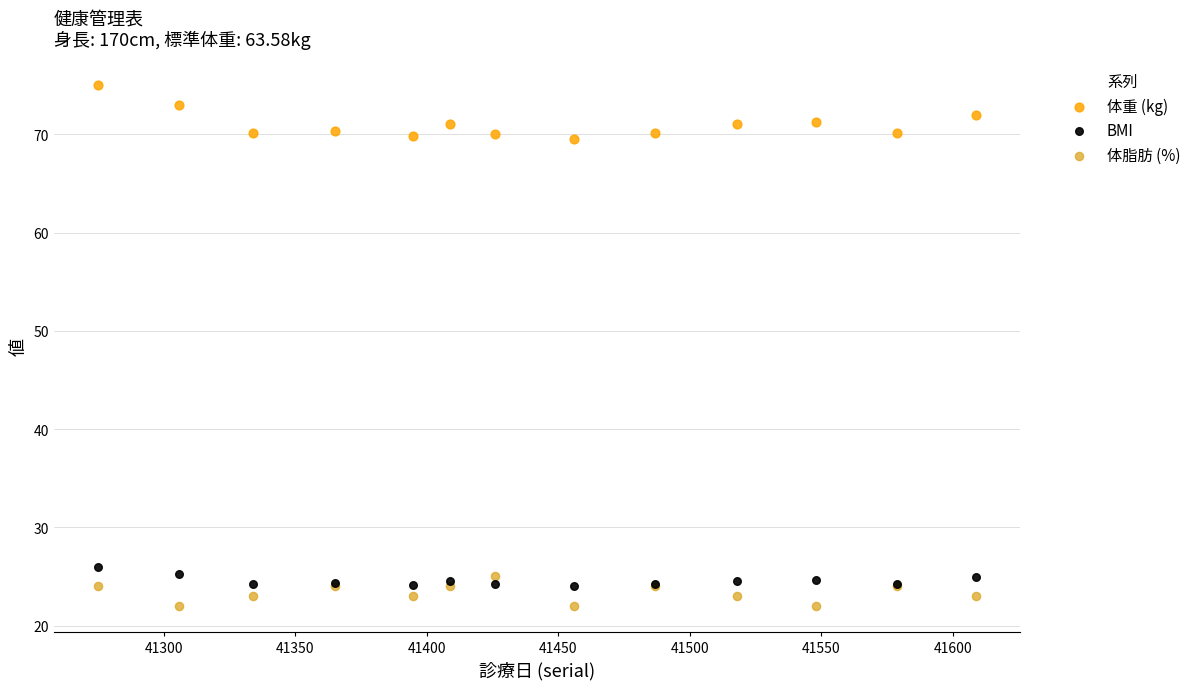

What is the X range (max minus min) for the scatter plot?

334.0